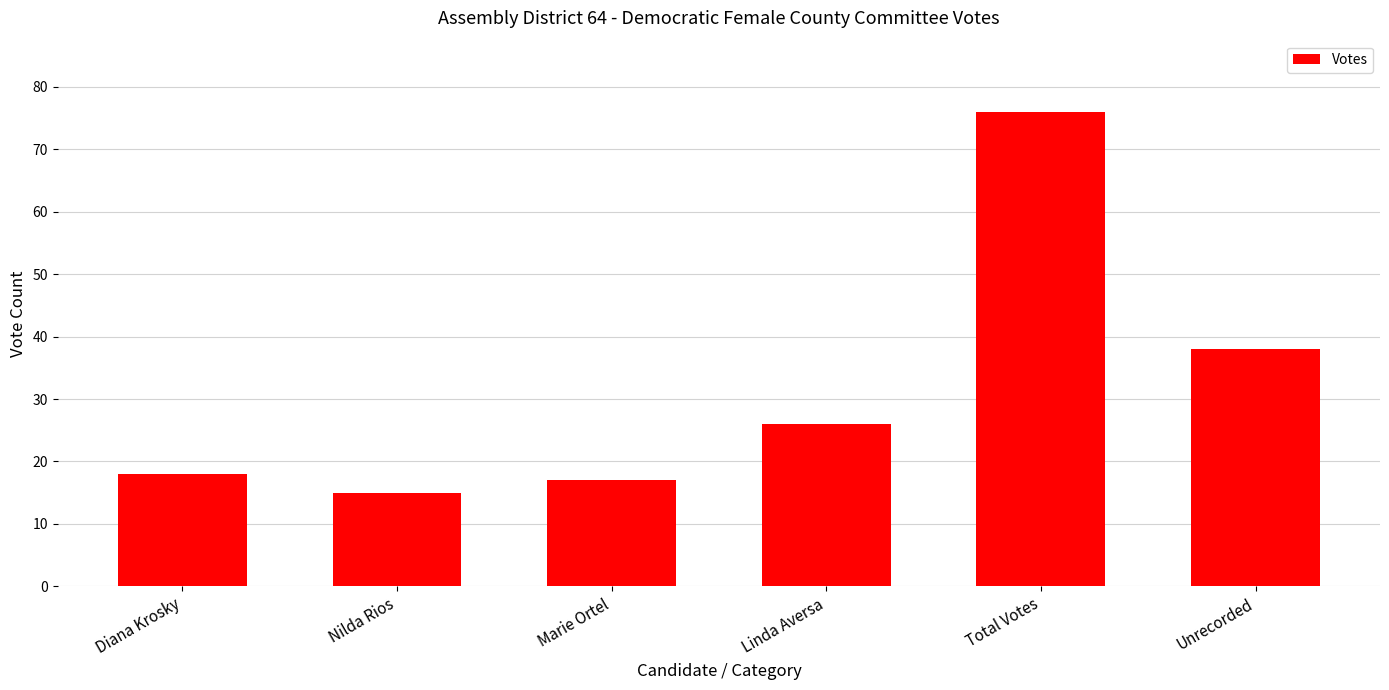

What is the approximate value at Total Votes, to the nearest 5?

75